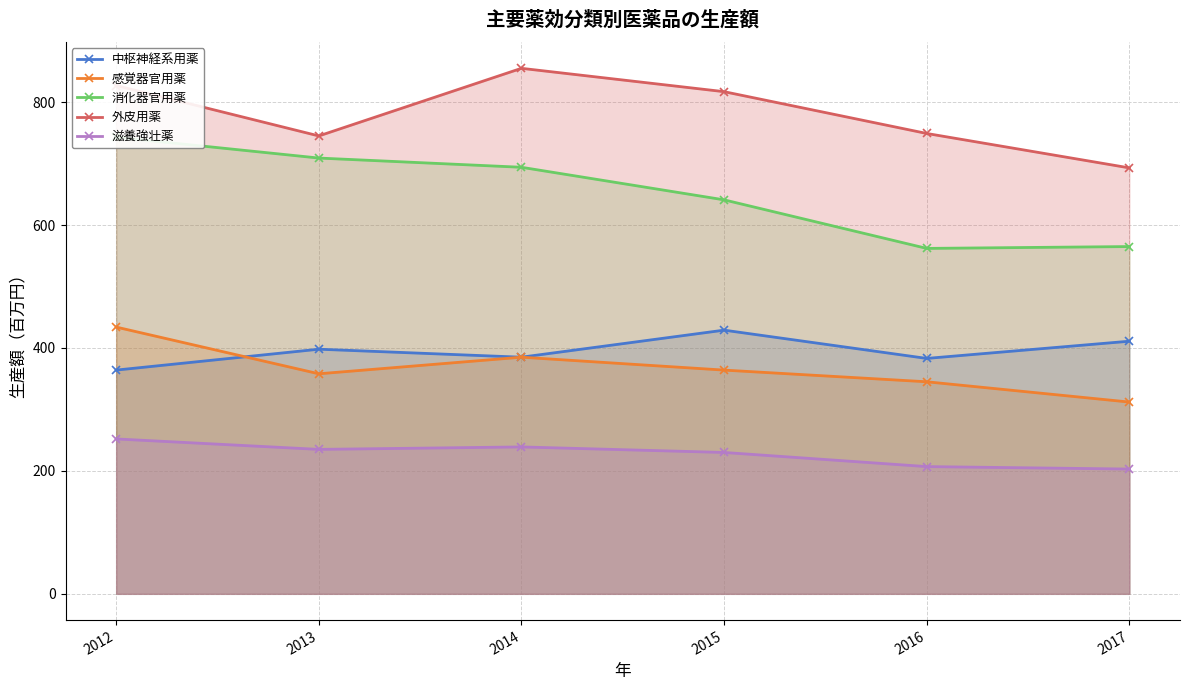

What is the difference between the maximum and minimum values in the 消化器官用薬 series?

181